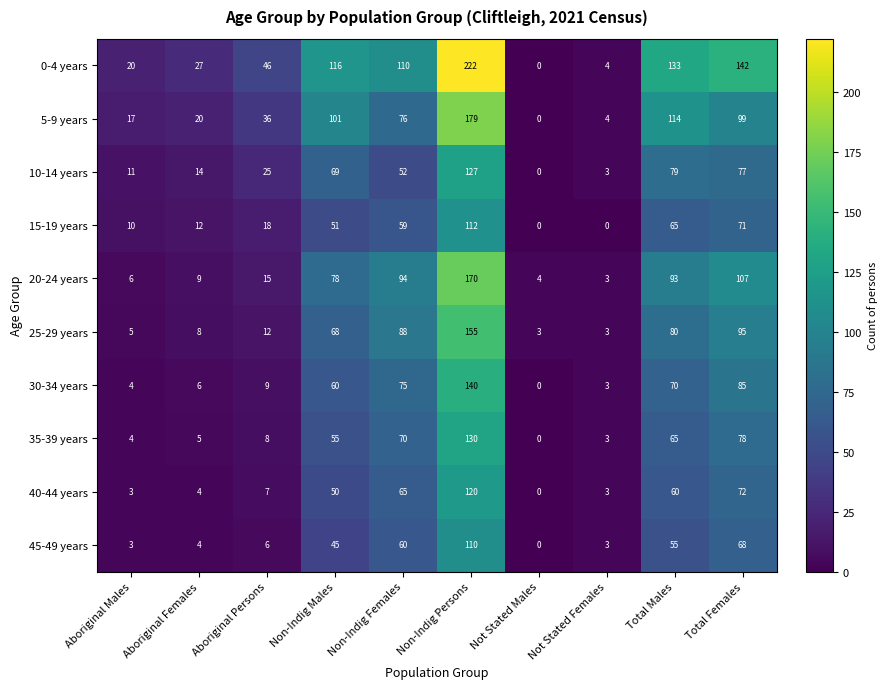

Where is 30-34 years nearest to the value 70?

Total Males